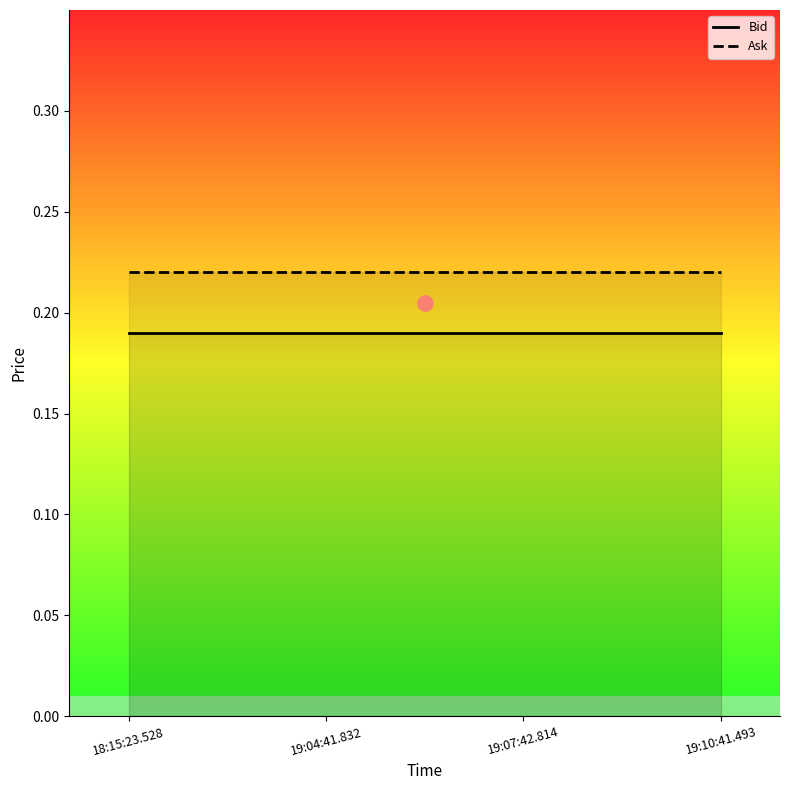

Which series contains the lowest Y value?

Bid